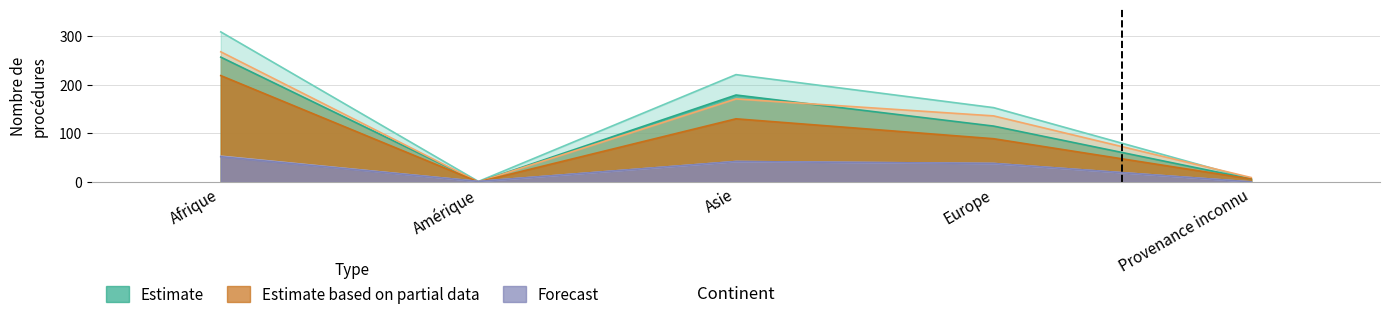

The value of Procédures In at Afrique is 24. True or false?

False